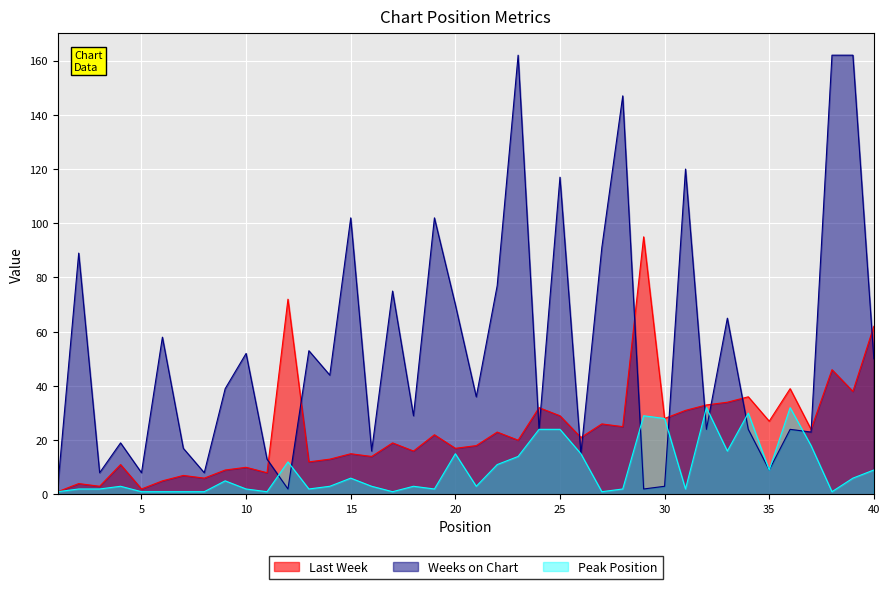

What is the sum of all Last Week values?

953